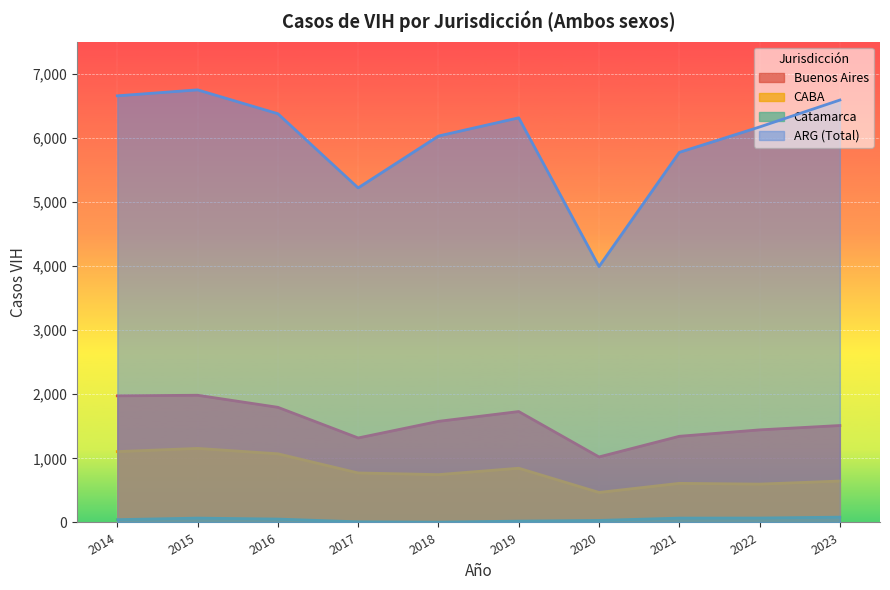

How many series are shown in this chart?

4